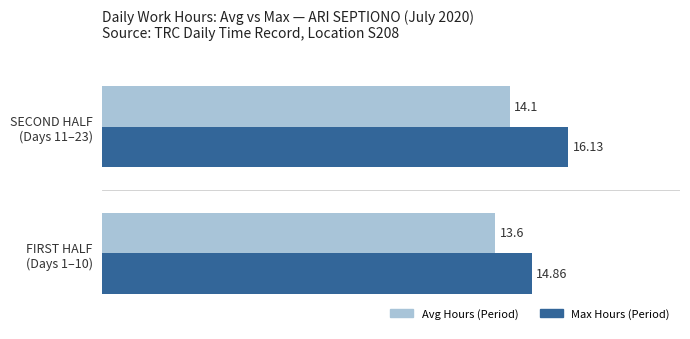

Which series has the largest total across all categories?

Max Hours (Period)